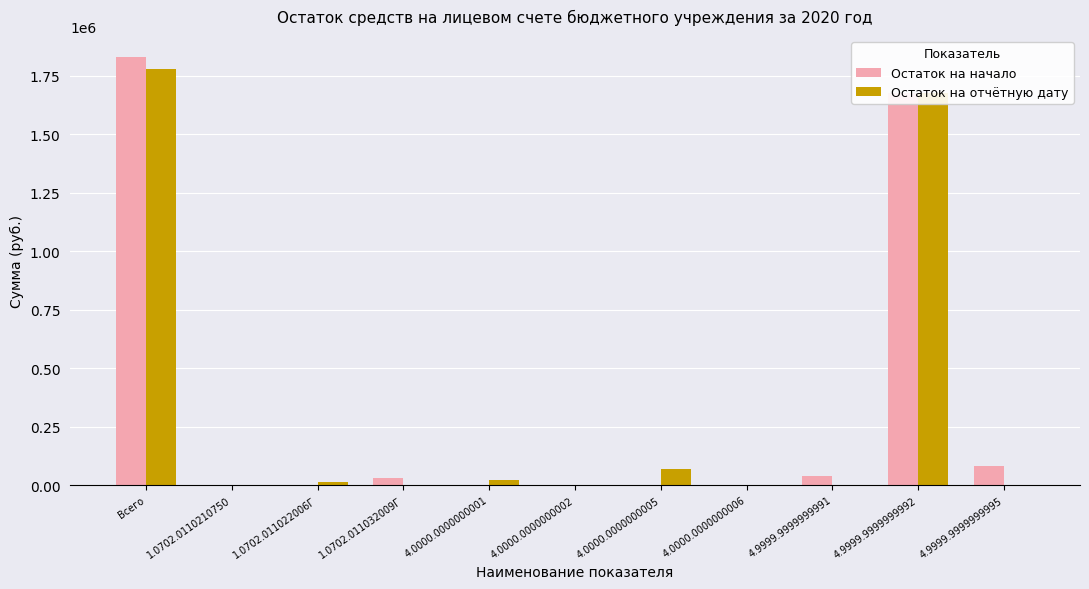

Is it true that Остаток на начало equals 1827872.4 at Всего?

True